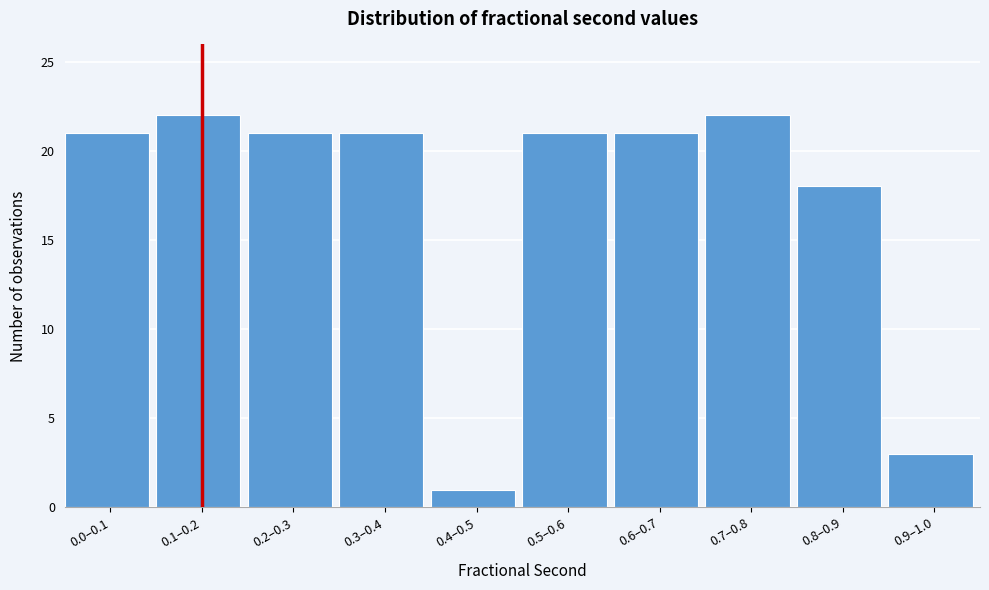

Reading left to right, list all the values displayed in this chart.

0.0–0.1=21	0.1–0.2=22	0.2–0.3=21	0.3–0.4=21	0.4–0.5=1	0.5–0.6=21	0.6–0.7=21	0.7–0.8=22	0.8–0.9=18	0.9–1.0=3